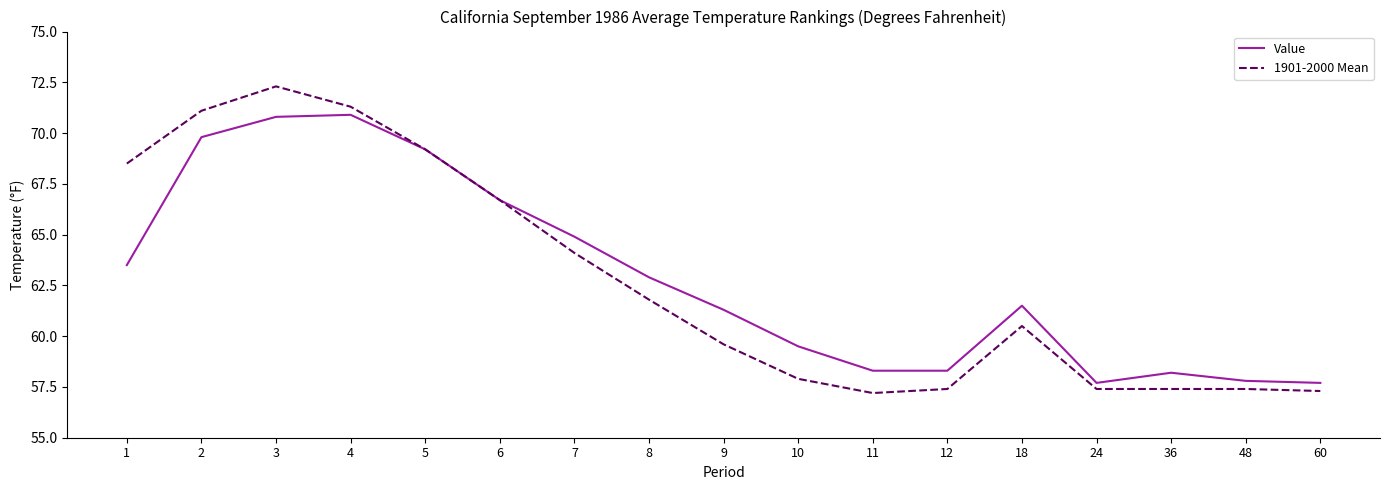

The value of 1901-2000 Mean at 11 is 57.2. True or false?

True